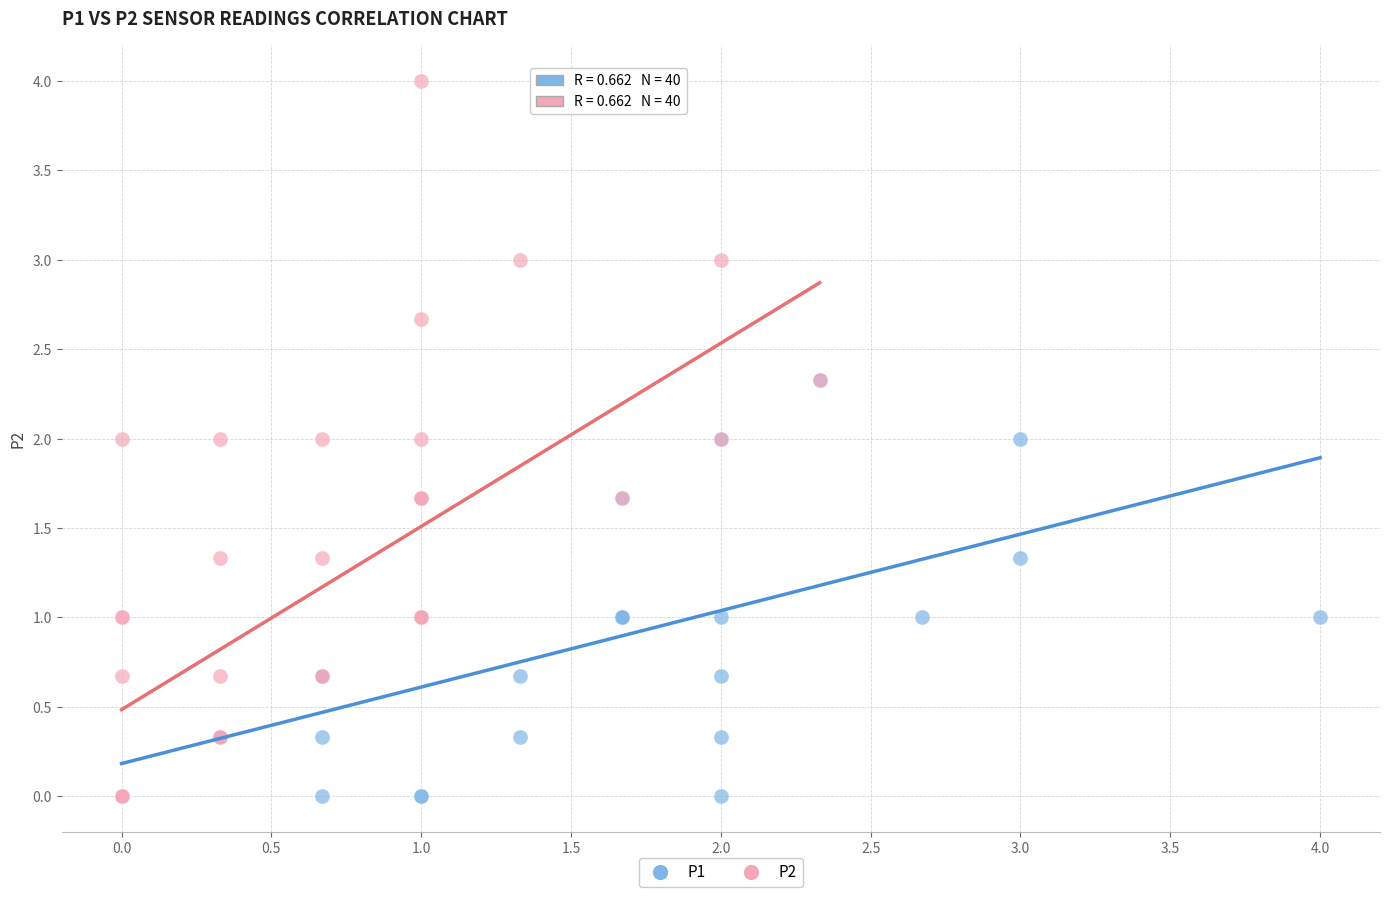

Which series contains the highest Y value?

P2